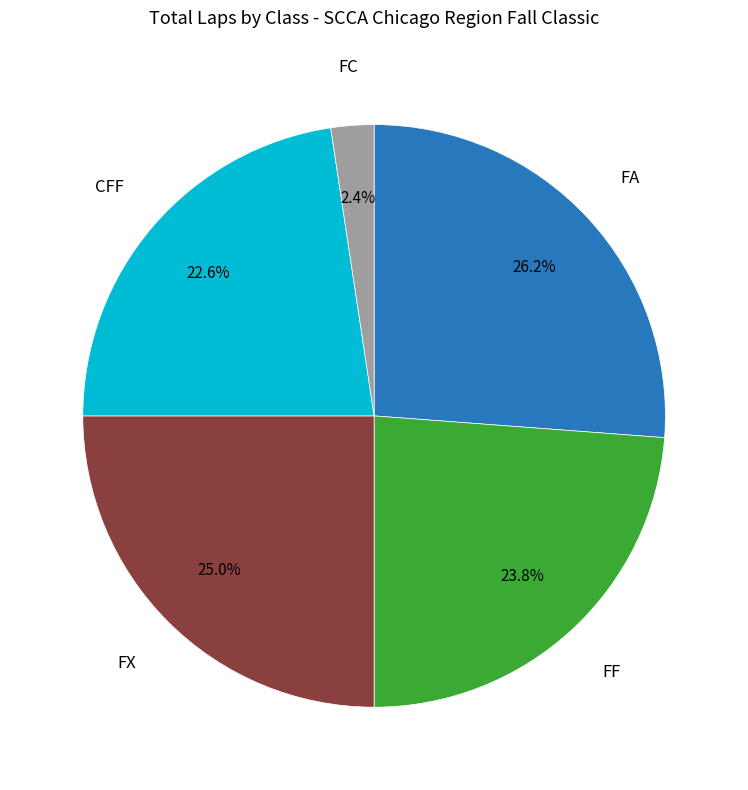

Is there any slice that represents more than half of the pie?

No